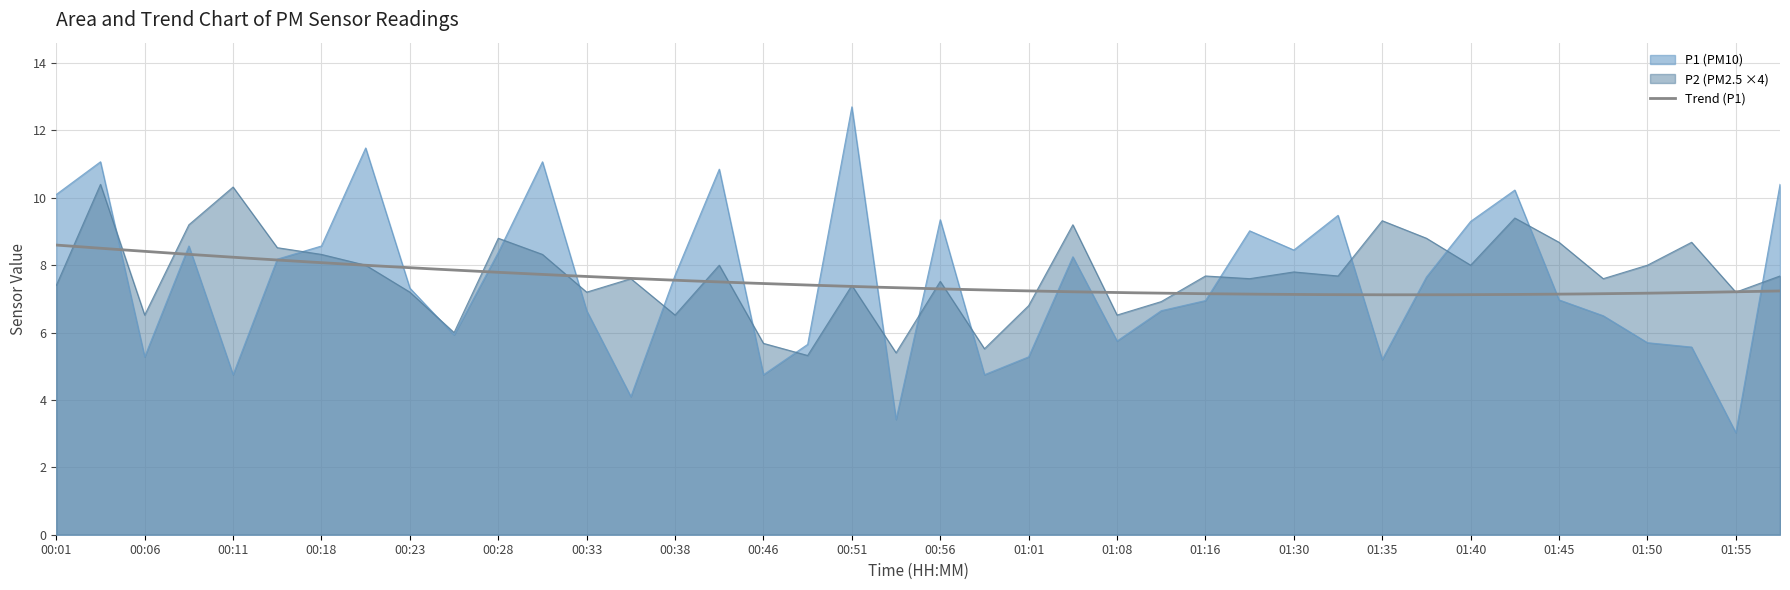

The value of P2 (PM2.5 ×4) at 01:16 is 10.6. True or false?

False